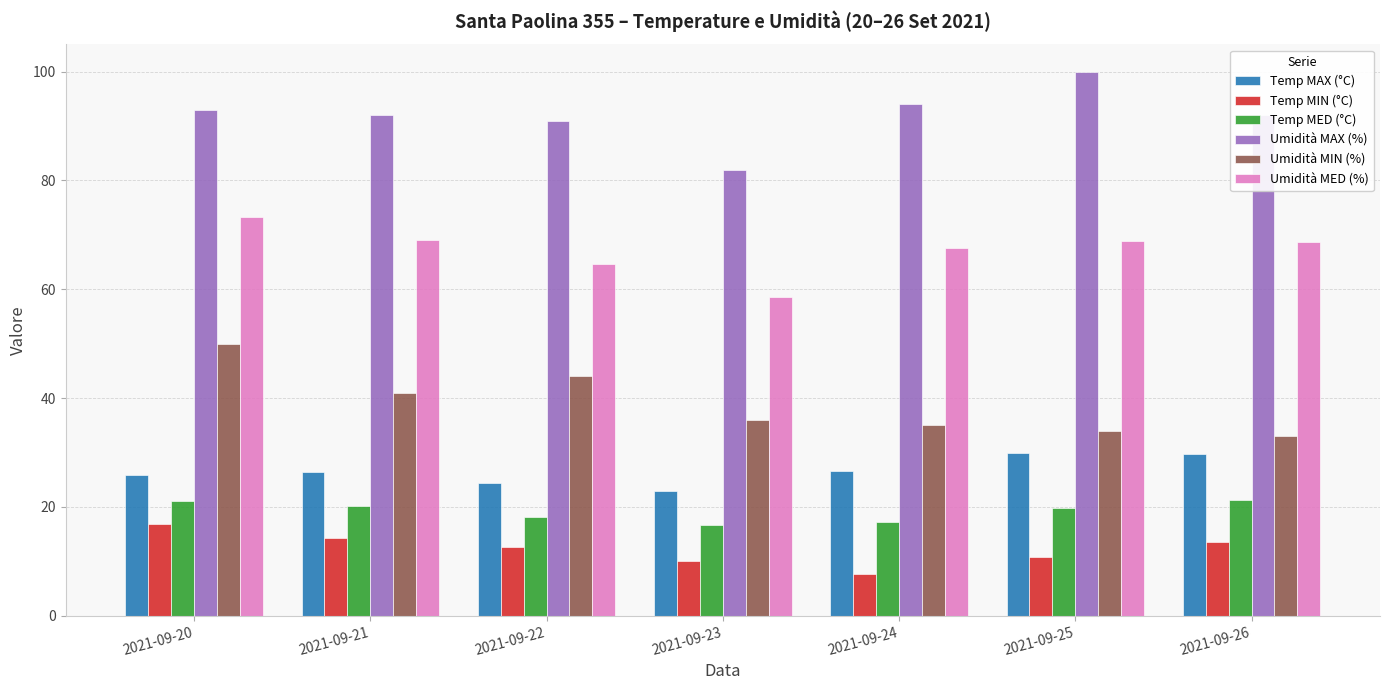

What is the difference between the highest and lowest values at 2021-09-26?

78.5